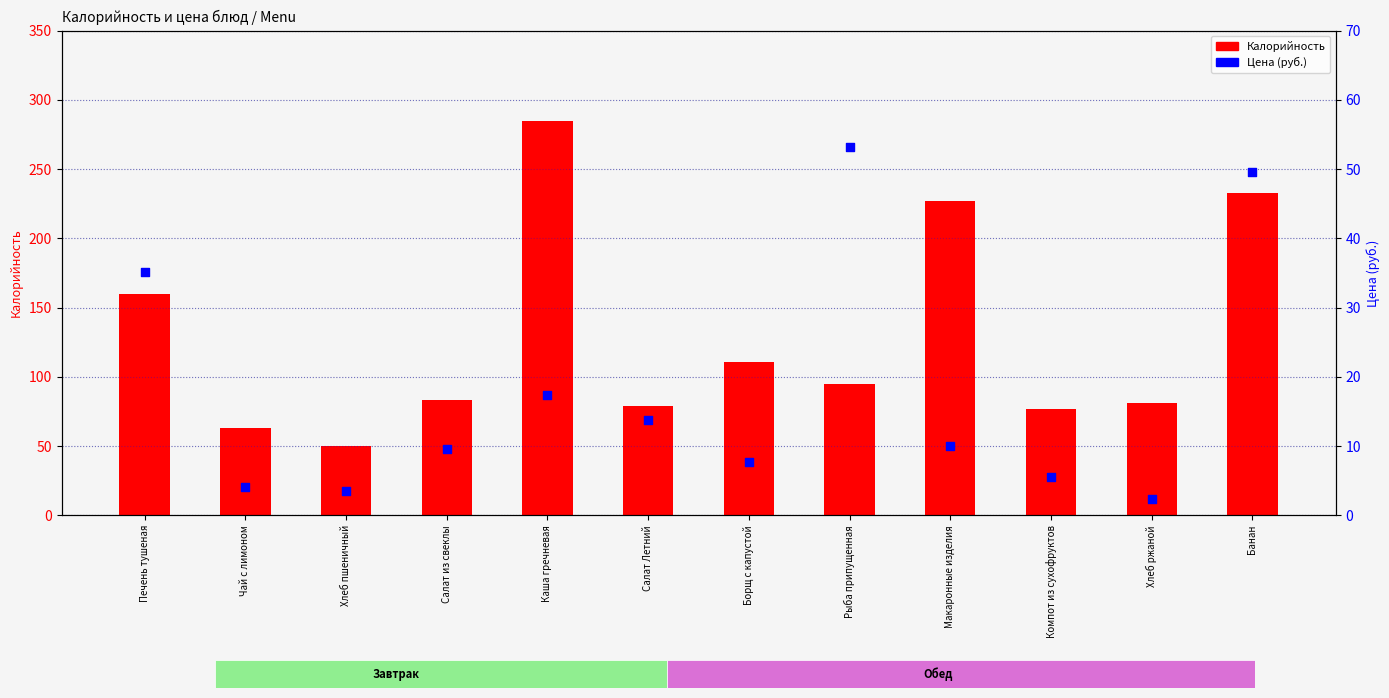

Which series has the largest total across all categories?

Калорийность